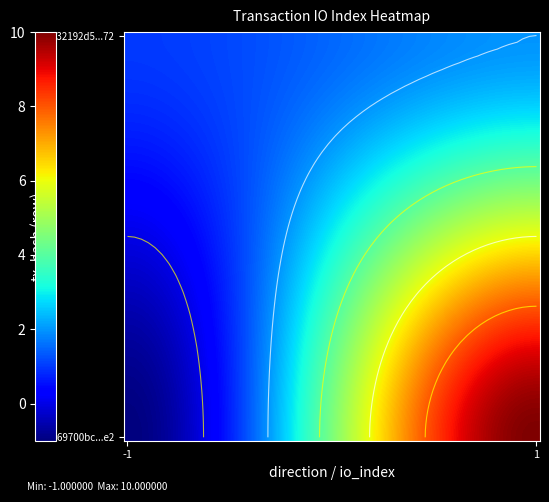

Reading right to left, transcribe all the data shown in this chart.

b69700bc66f78c3b5e490c99b80522da90b06e2: 1=10	-1=-1
732192d5b5fa90a6657b885e3e9c6c172090e72: 1=2	-1=1